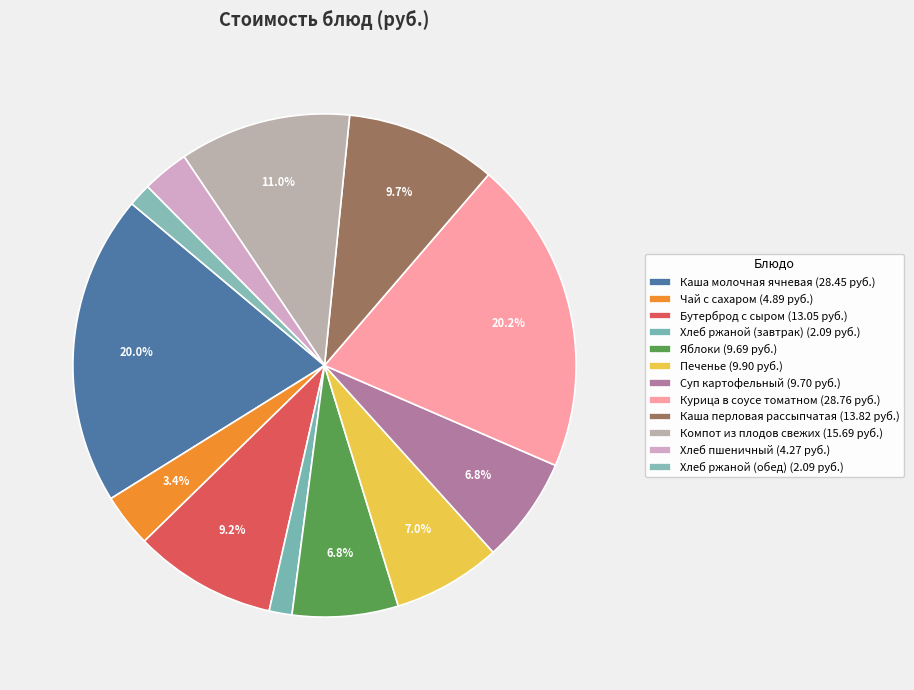

Is there any slice that represents more than half of the pie?

No